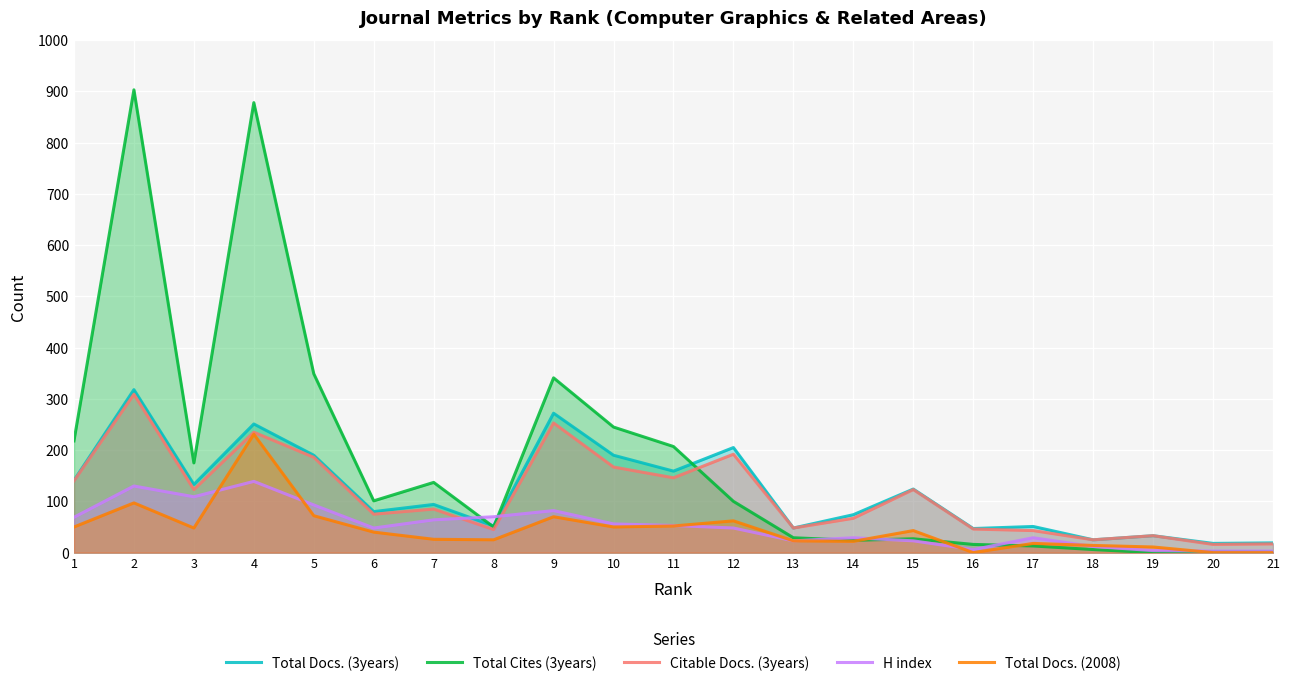

What is the sum of all H index values?

1093